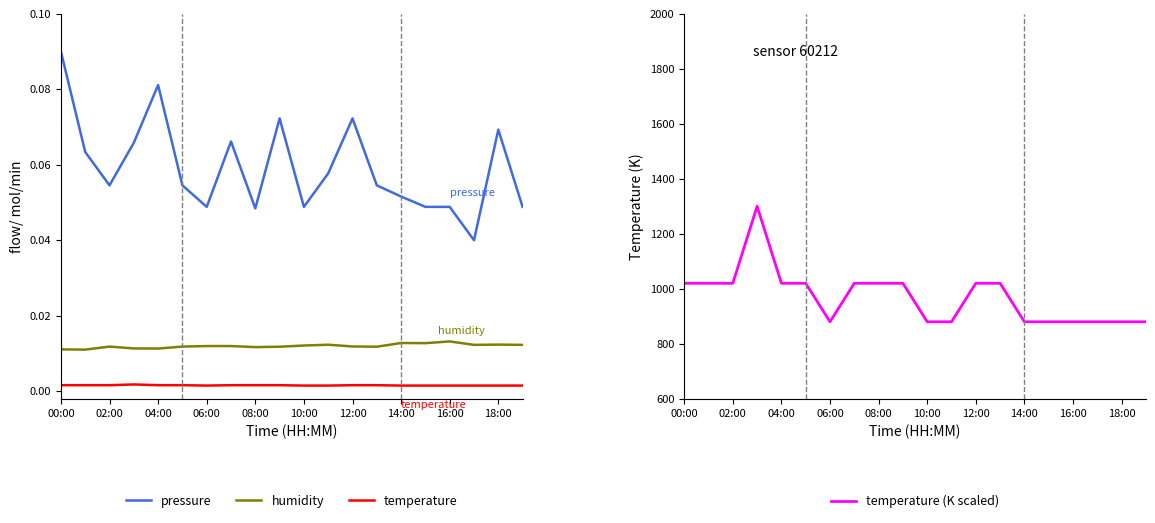

How many lines are shown in the chart?

3